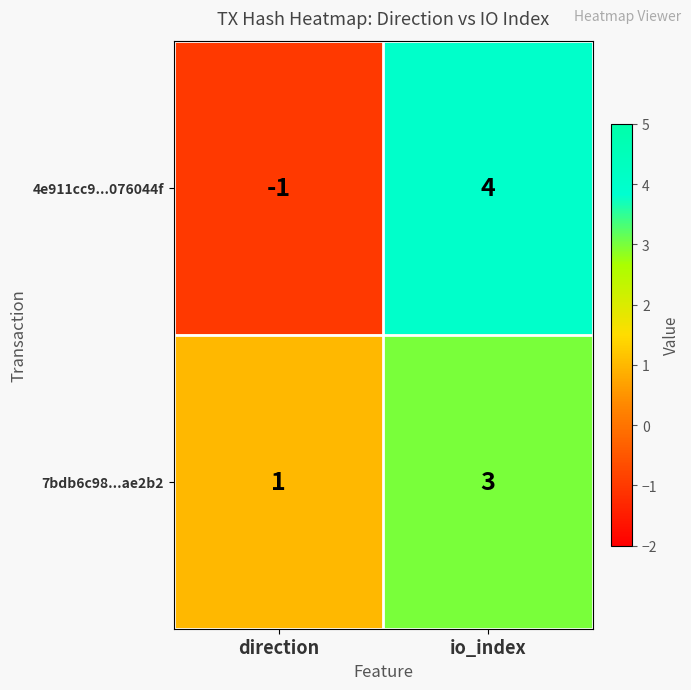

Rank the series at direction from lowest to highest value.

4e911cc9...076044f, 7bdb6c98...ae2b2